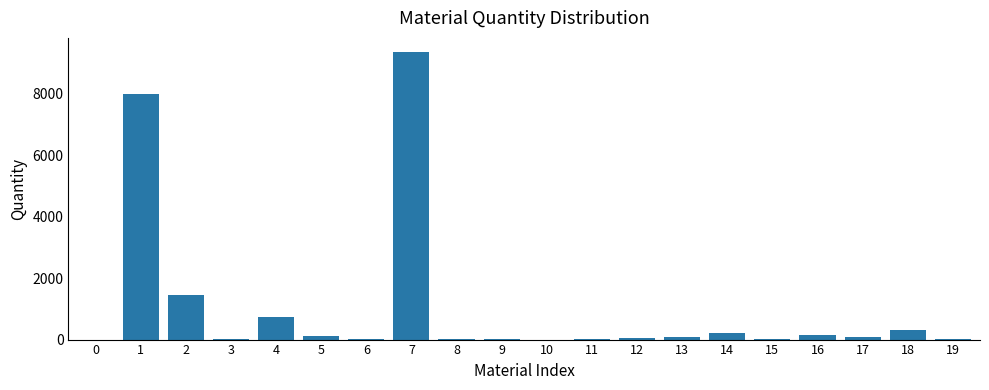

What is the sum of the values at 4 and 11?

725